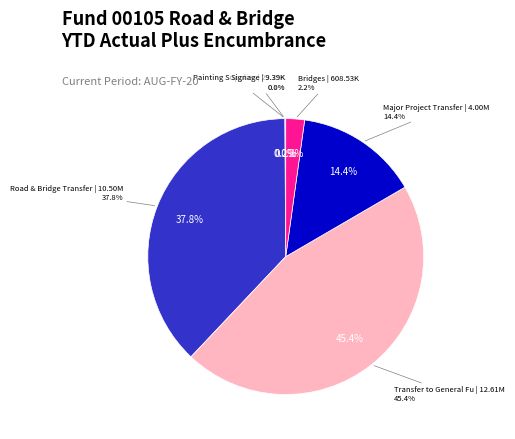

What percentage do 07905 Road & Bridge Transfer and 07910 Transfer to General Fund together represent?

83.3%